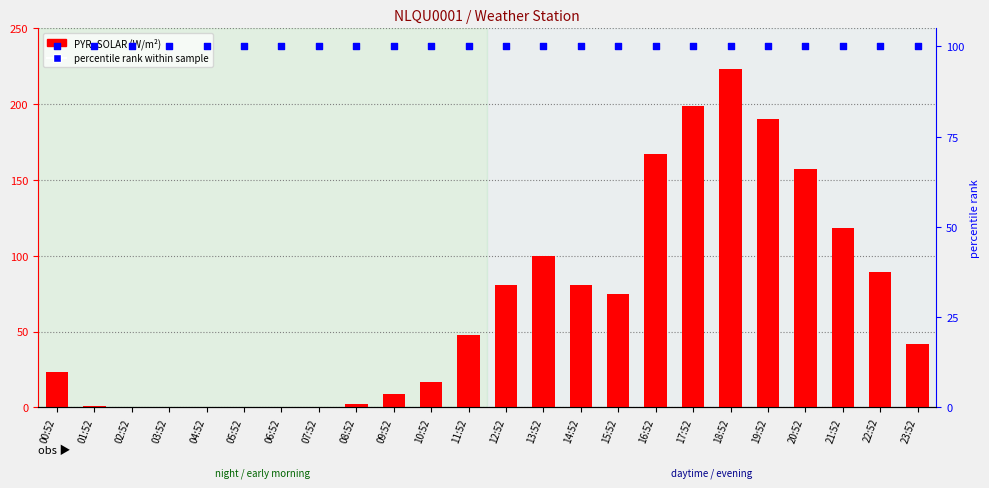

What is the total value across all series at 00:52?

123